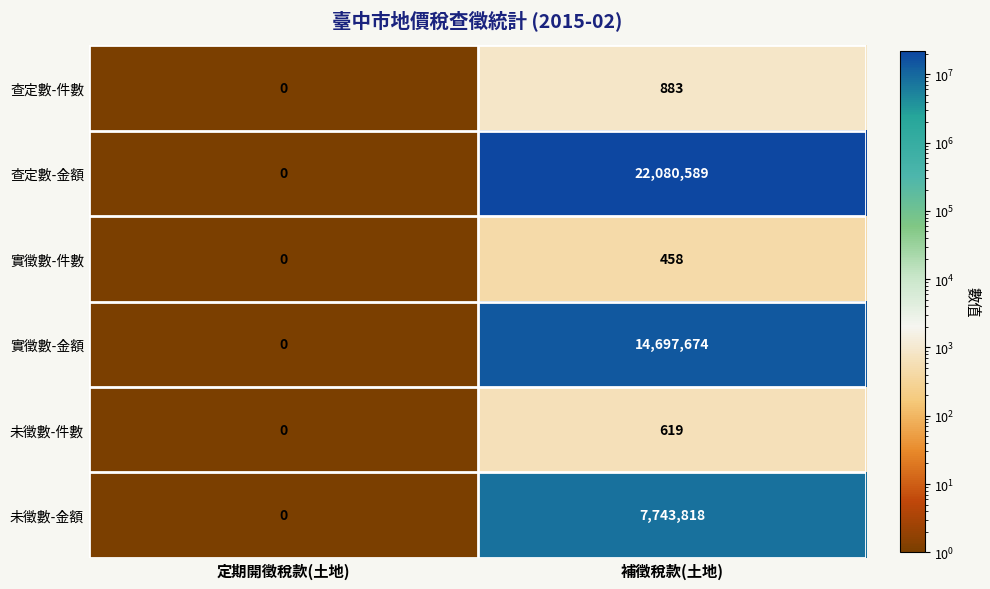

At which category does the chart reach its peak across all series?

補徵稅款(土地)